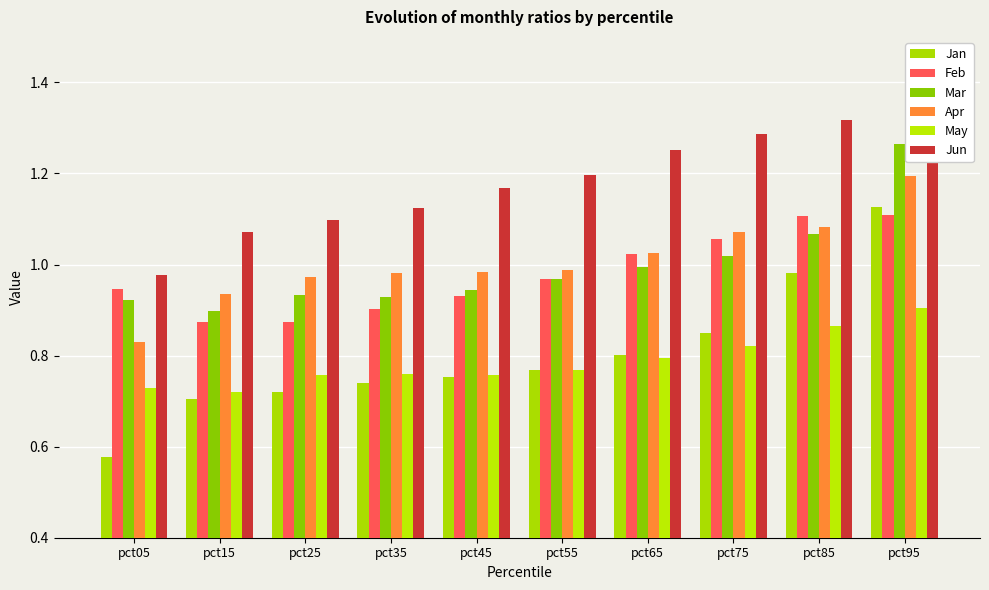

What is the maximum value for Apr?

1.2